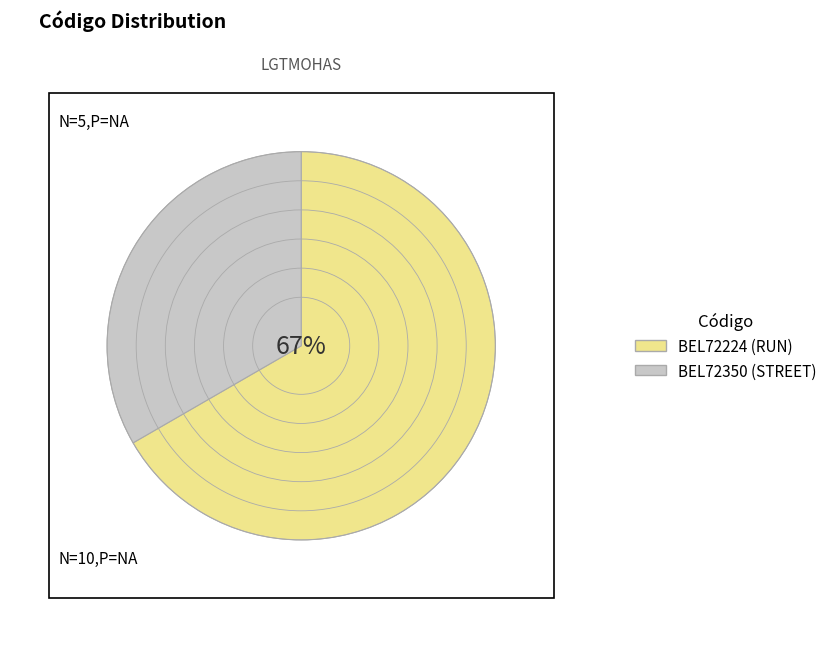

Do BEL72224 (RUN) and BEL72350 (STREET) together represent more than half of the pie?

Yes